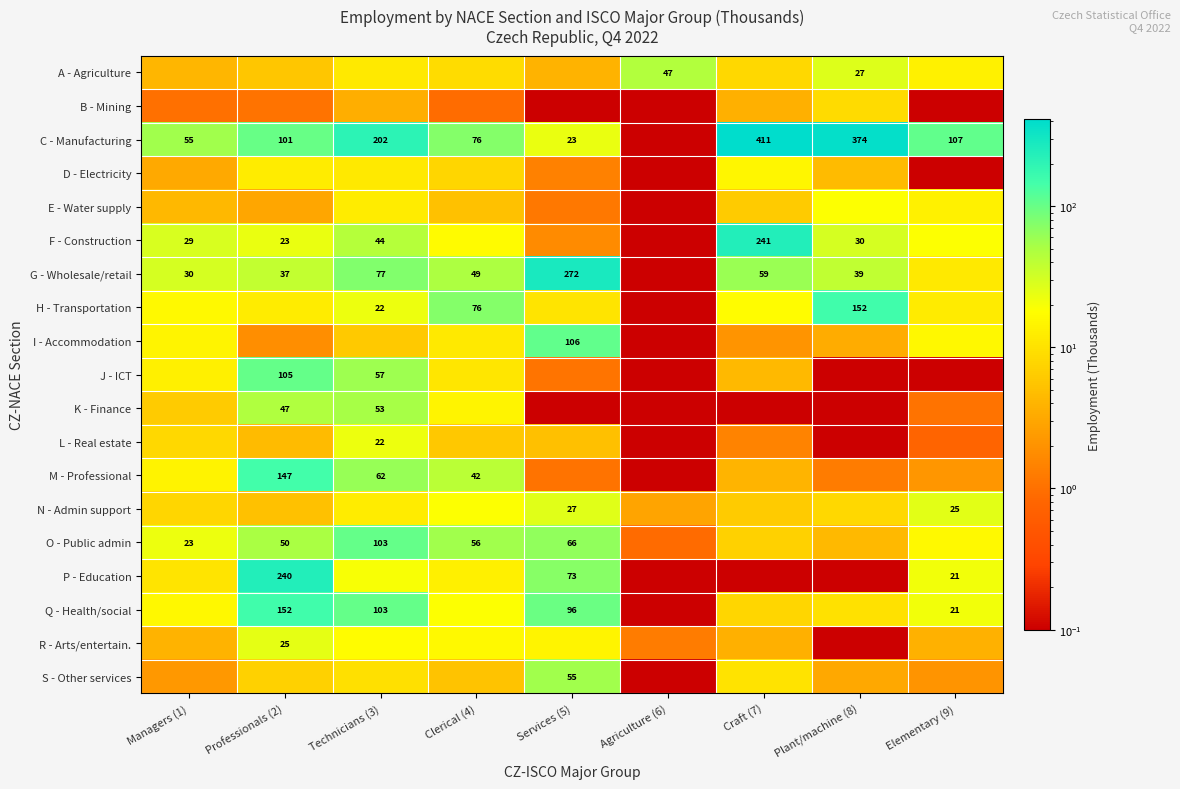

What is the difference between the highest and lowest values at Plant/machine (8)?

373.8